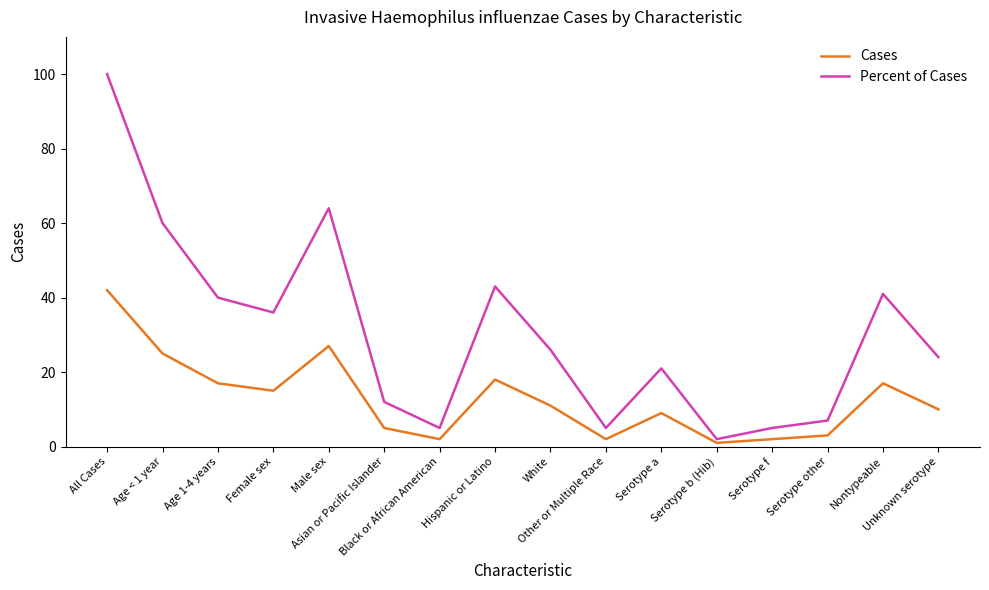

What is the average value of the Percent of Cases series?

31